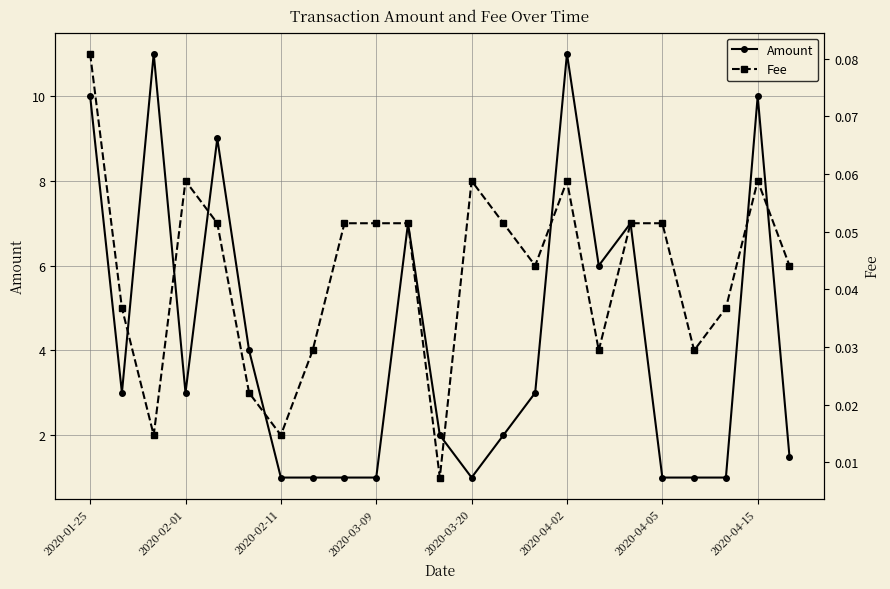

What is the minimum value for Amount?

1.0